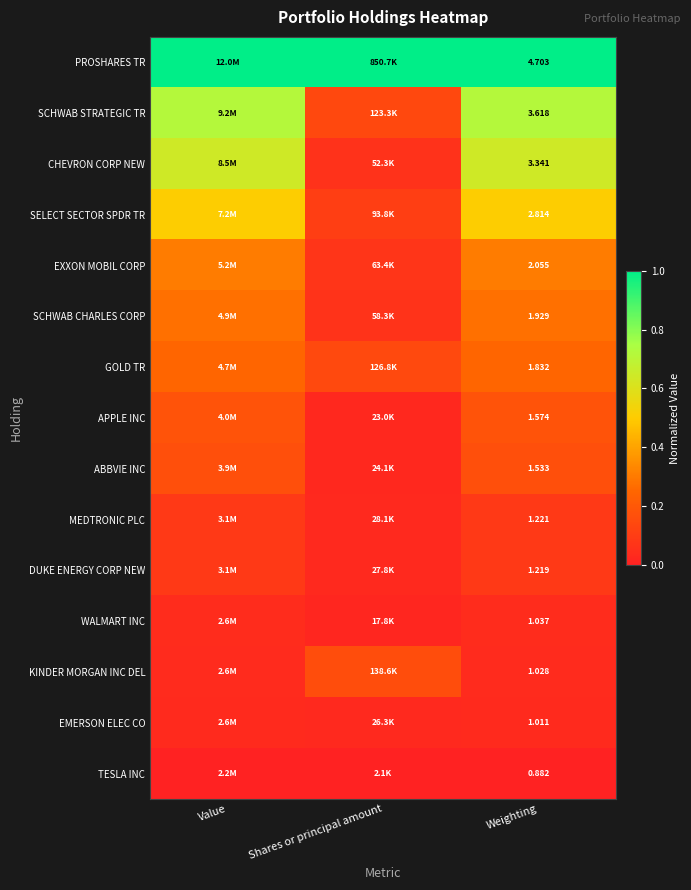

Which label corresponds to the largest value in the chart?

Value